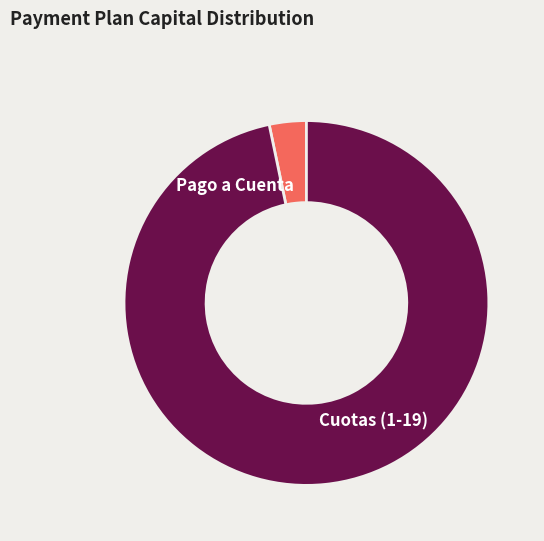

Which has a higher value, Pago a Cuenta or Cuotas (1-19)?

Cuotas (1-19)